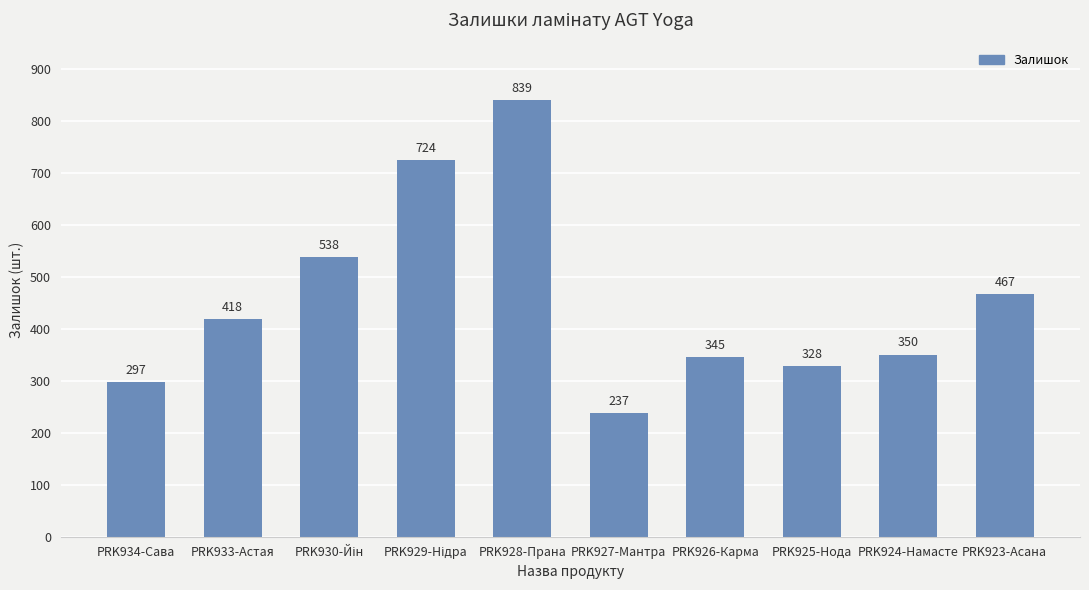

Does the chart contain stacked bars?

No